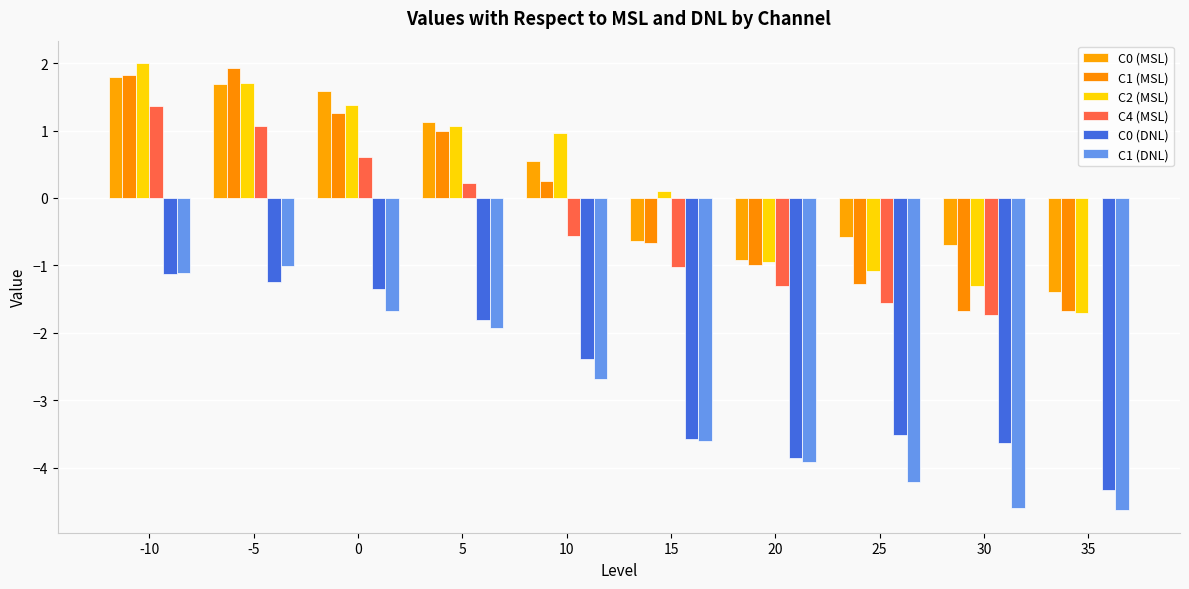

What are all the series names shown in the legend?

C0 (MSL), C1 (MSL), C2 (MSL), C4 (MSL), C0 (DNL), C1 (DNL)